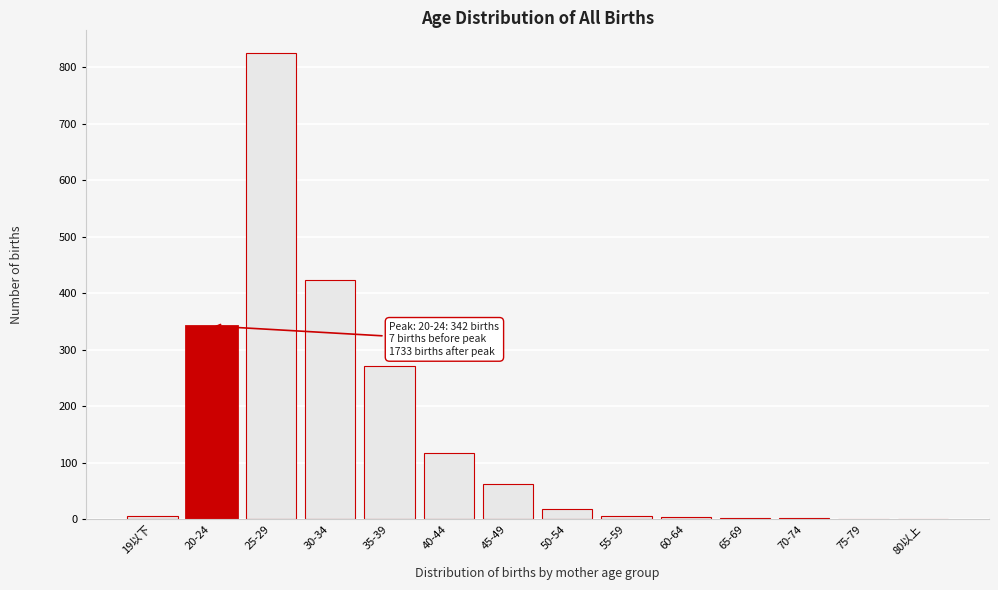

What is the greatest value displayed?

825